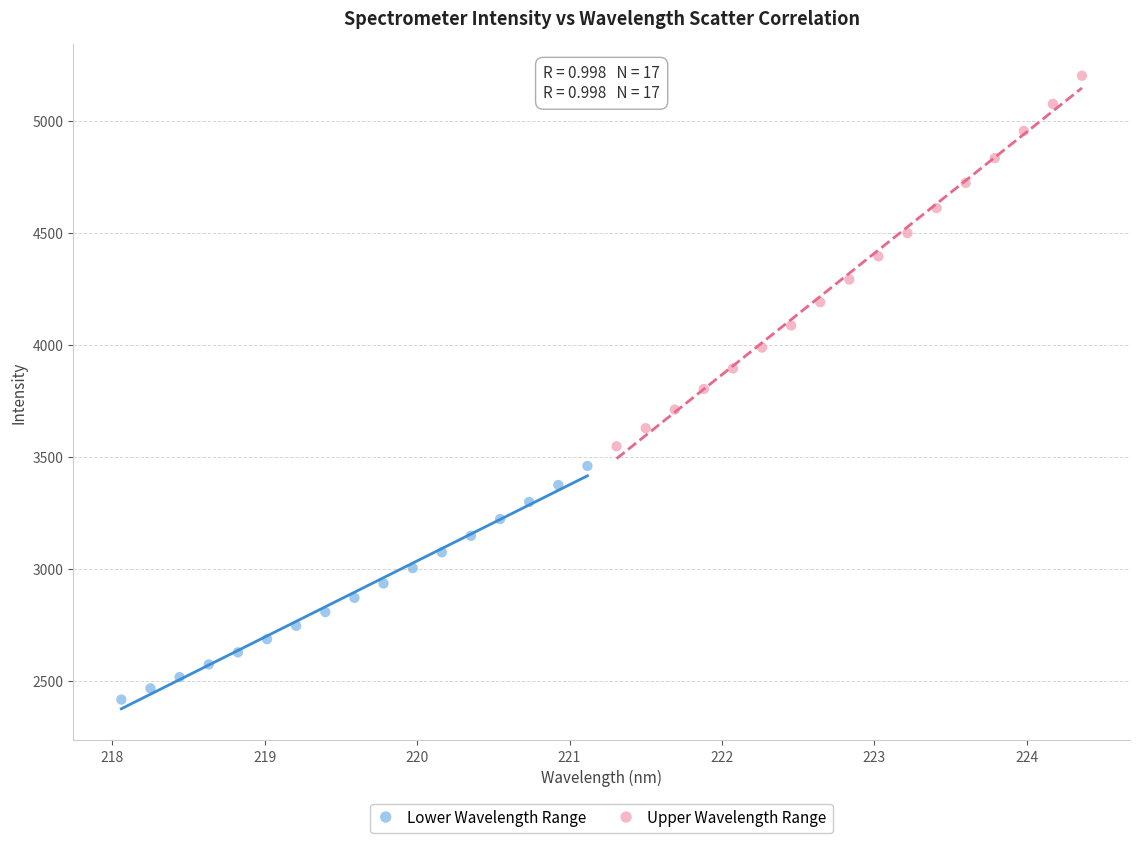

Which series reaches the maximum Y coordinate?

Upper Wavelength Range